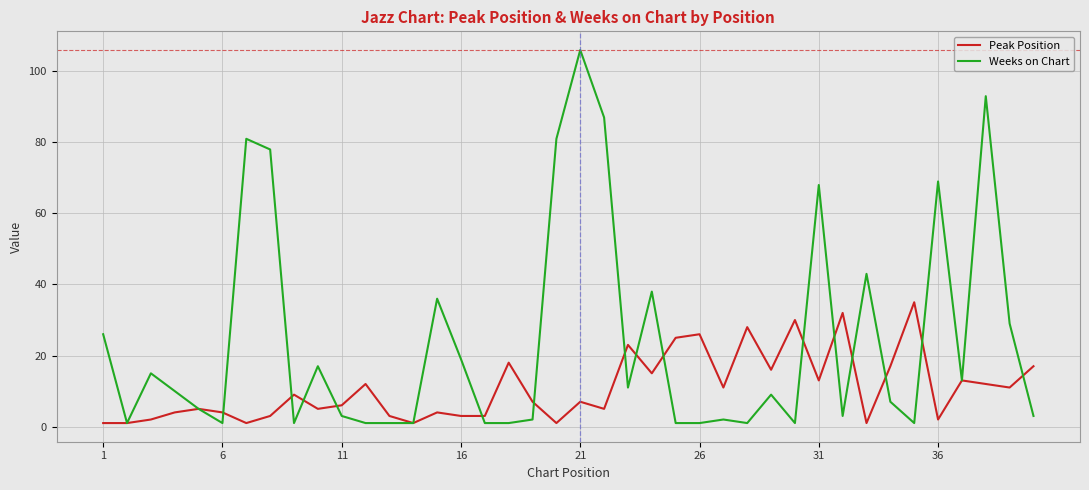

Rank the series by their average value, from lowest to highest.

Peak Position, Weeks on Chart